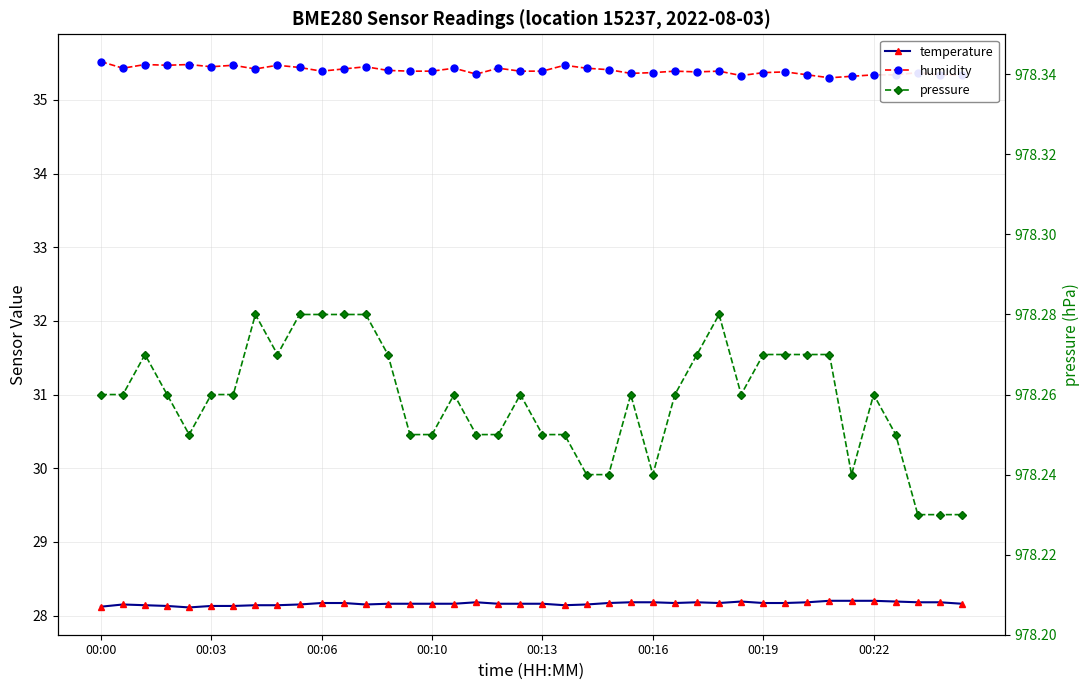

What is the highest value of the pressure series?

978.3